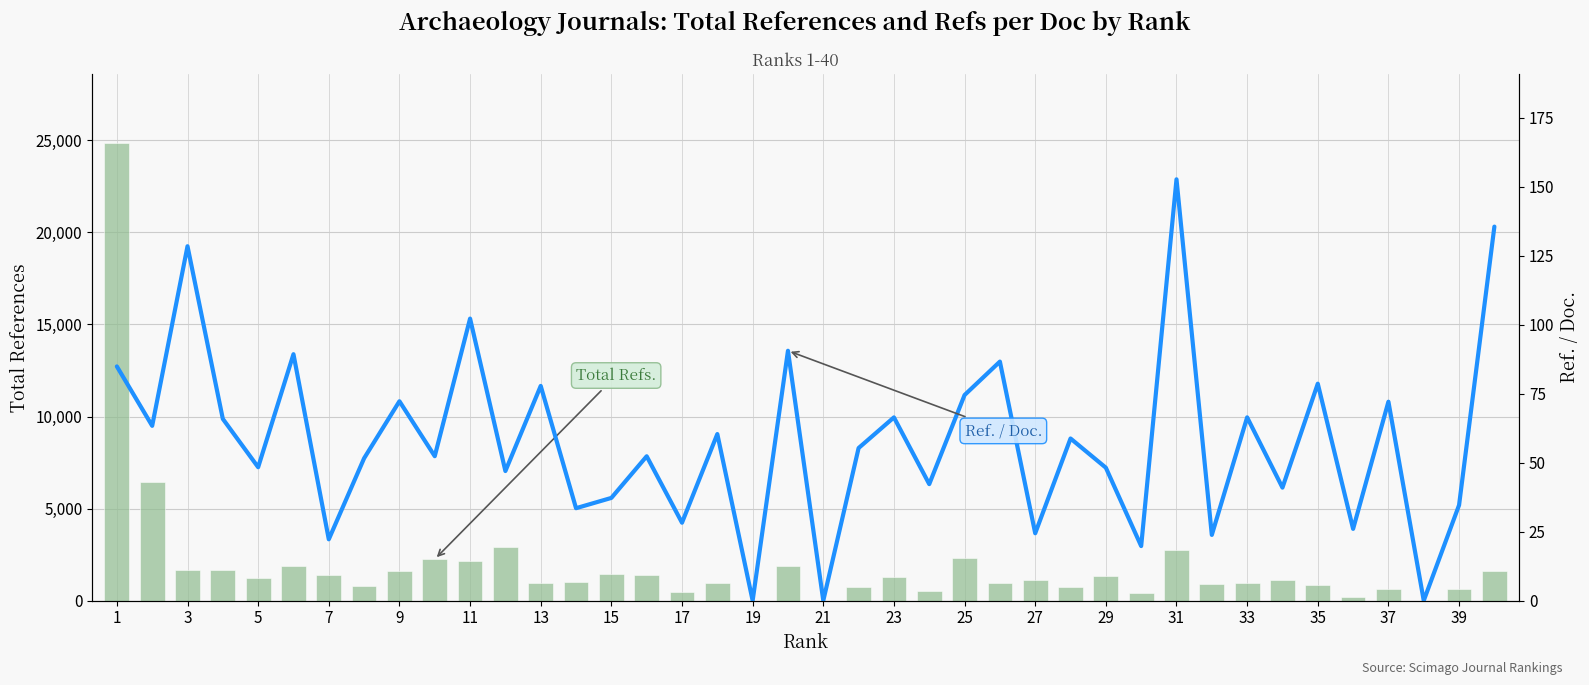

The value of Ref. / Doc. at 15 is 19.6. True or false?

False